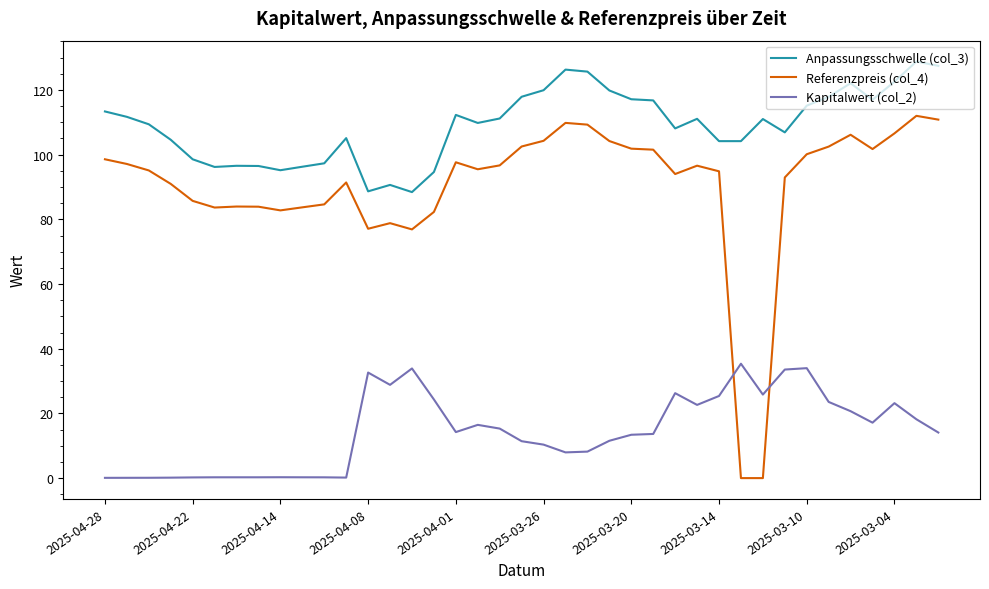

Is this an area chart (filled region under the line)?

No